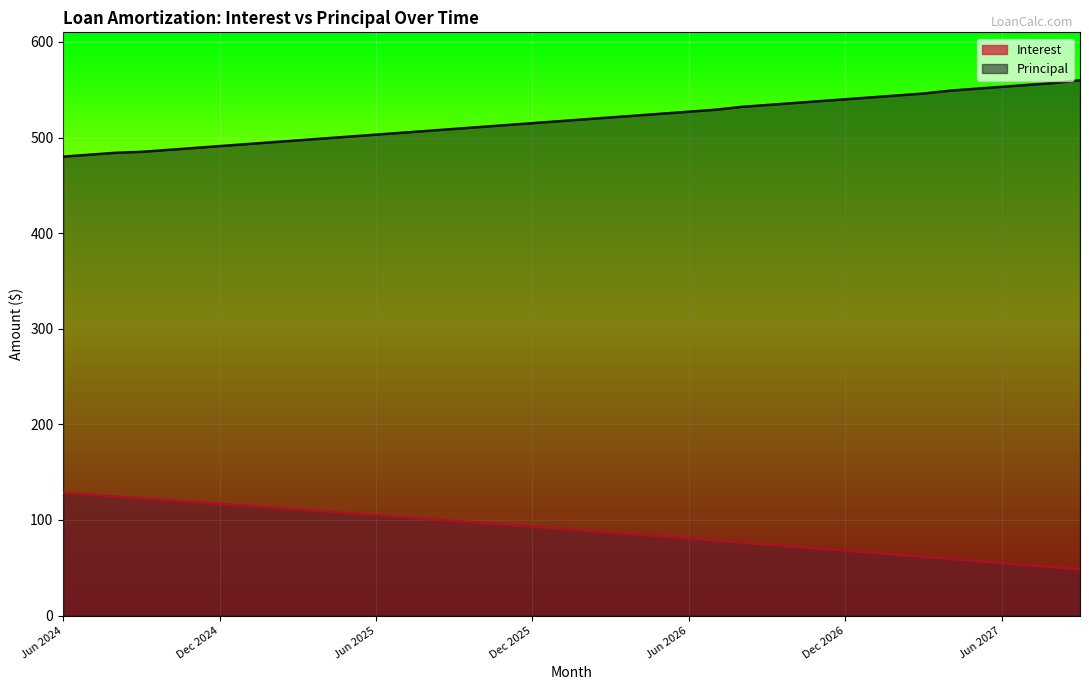

What position from the left is Oct 2025?

17